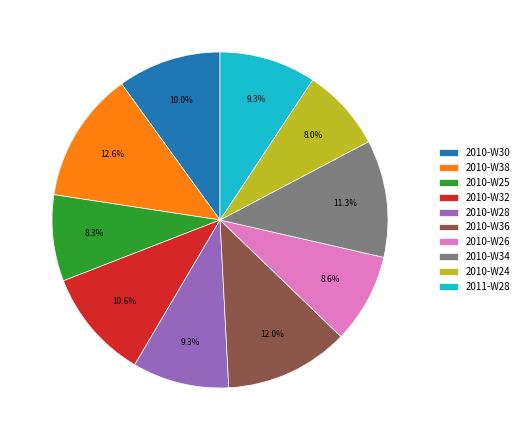

Which slice is the largest?

2010-W38